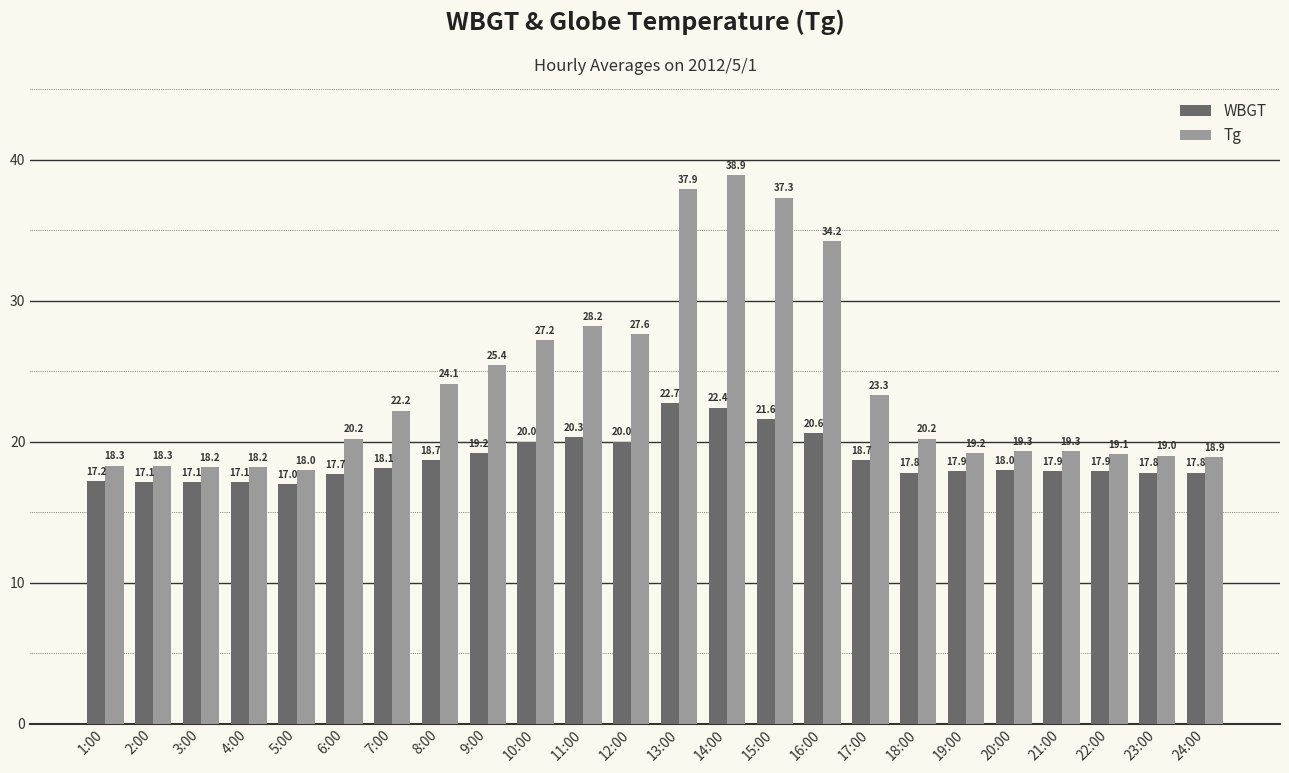

What is the difference between the highest and lowest values at 10:00?

7.2